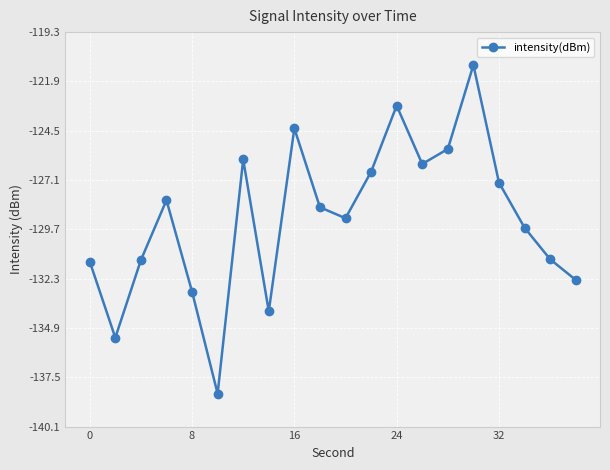

How many points are lower than both their immediate neighbors (excluding endpoints)?

5